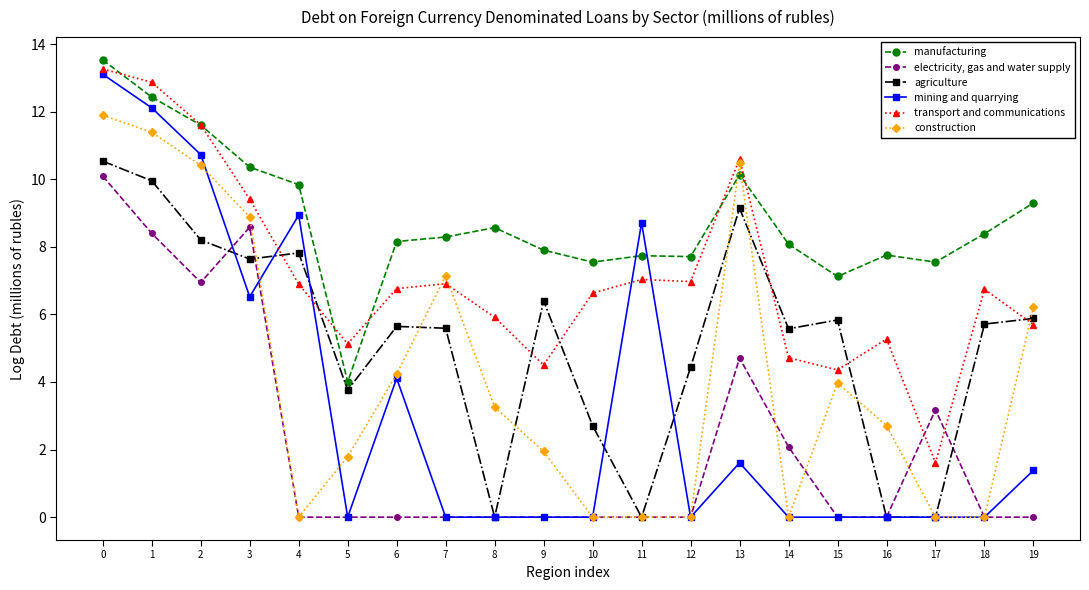

True or false: mining and quarrying has a value of 2.2 at 4.

False